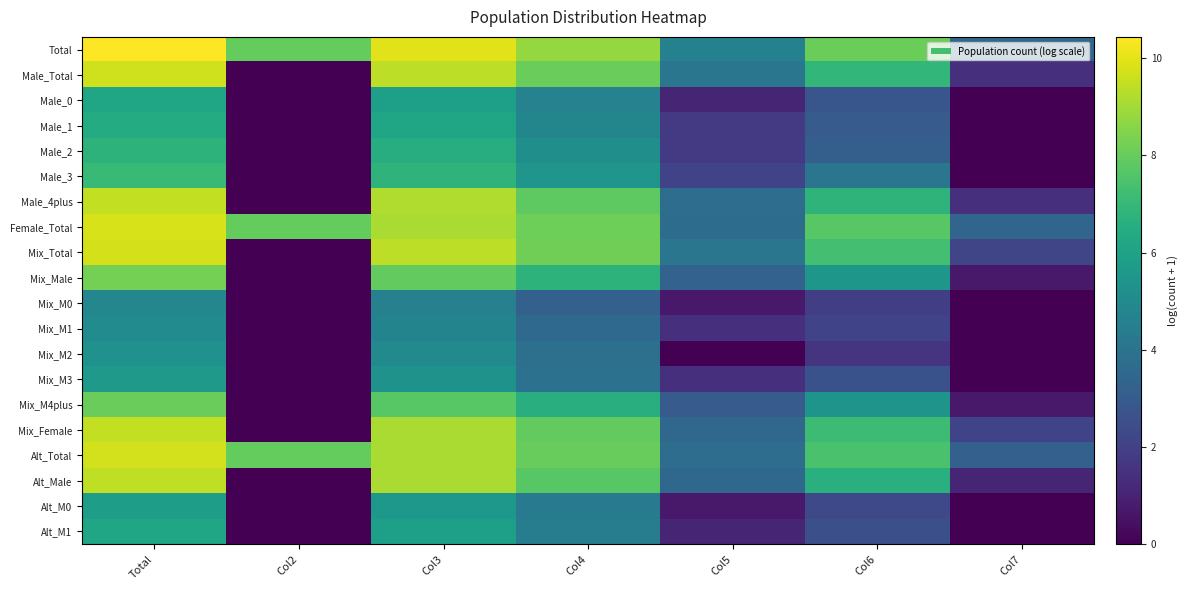

What is the difference between the highest and lowest values at Total?

5.6